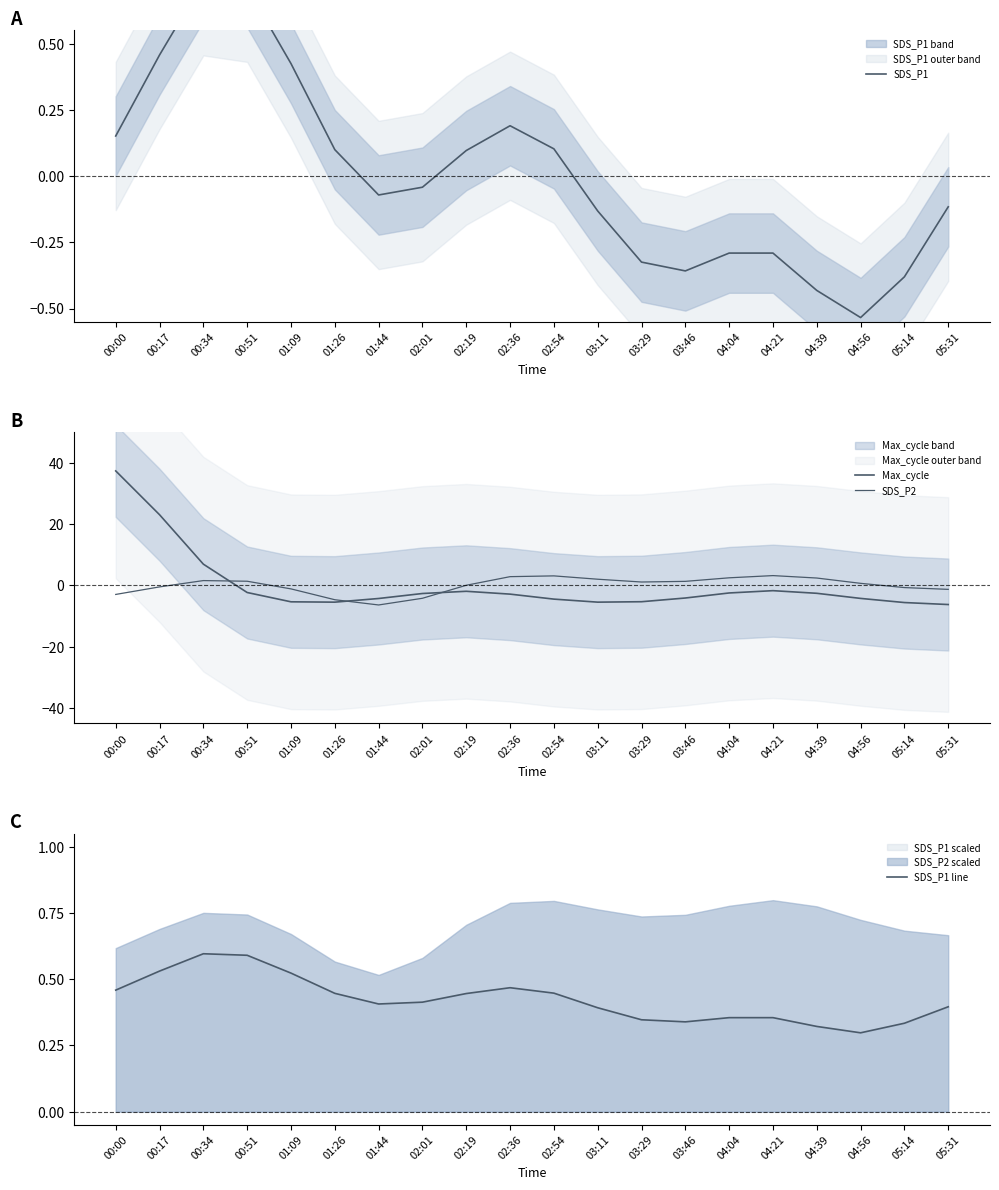

Which series has the widest spread of values?

Max_cycle